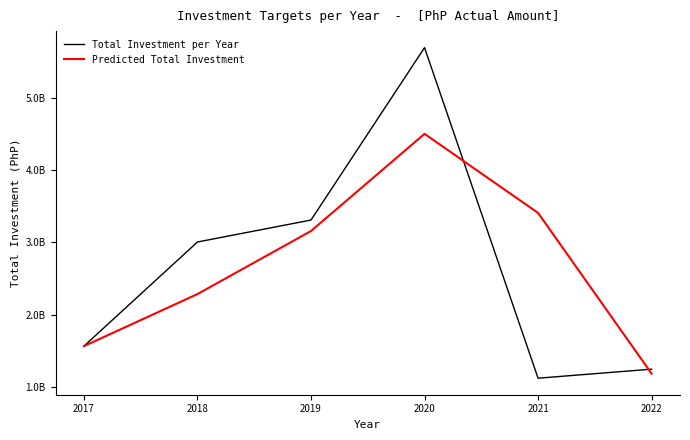

Between 2017 and 2019, which is larger?

2019